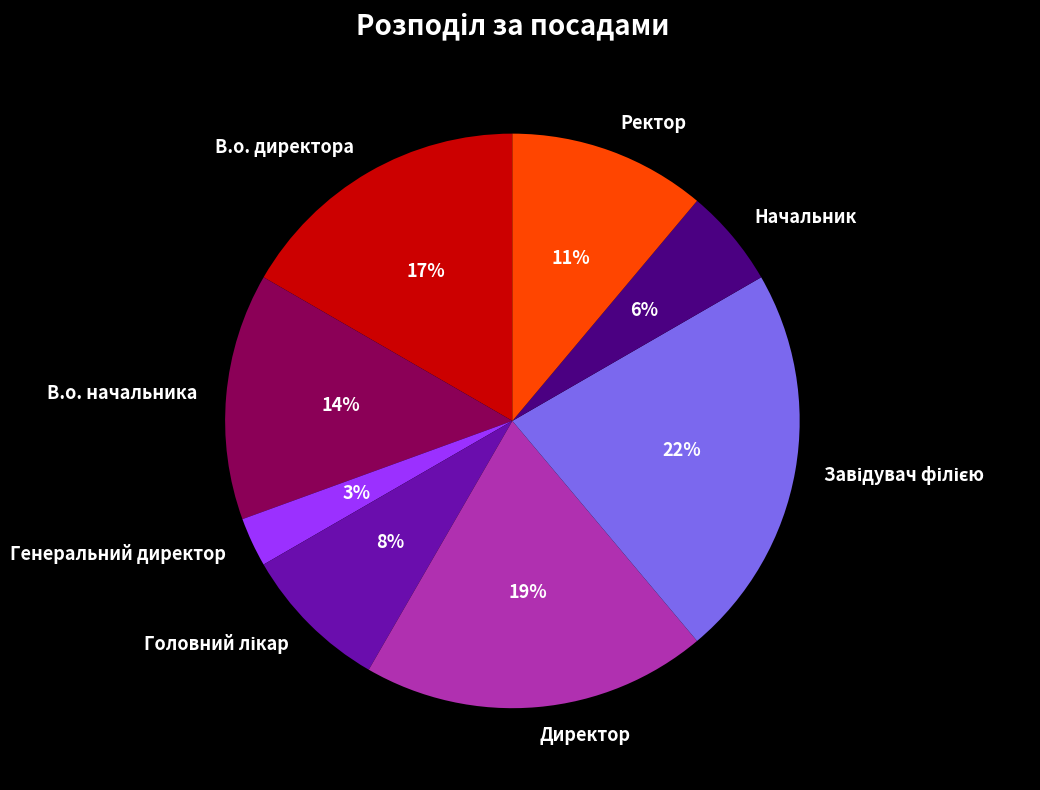

To the nearest percent, what portion does Директор represent?

19%